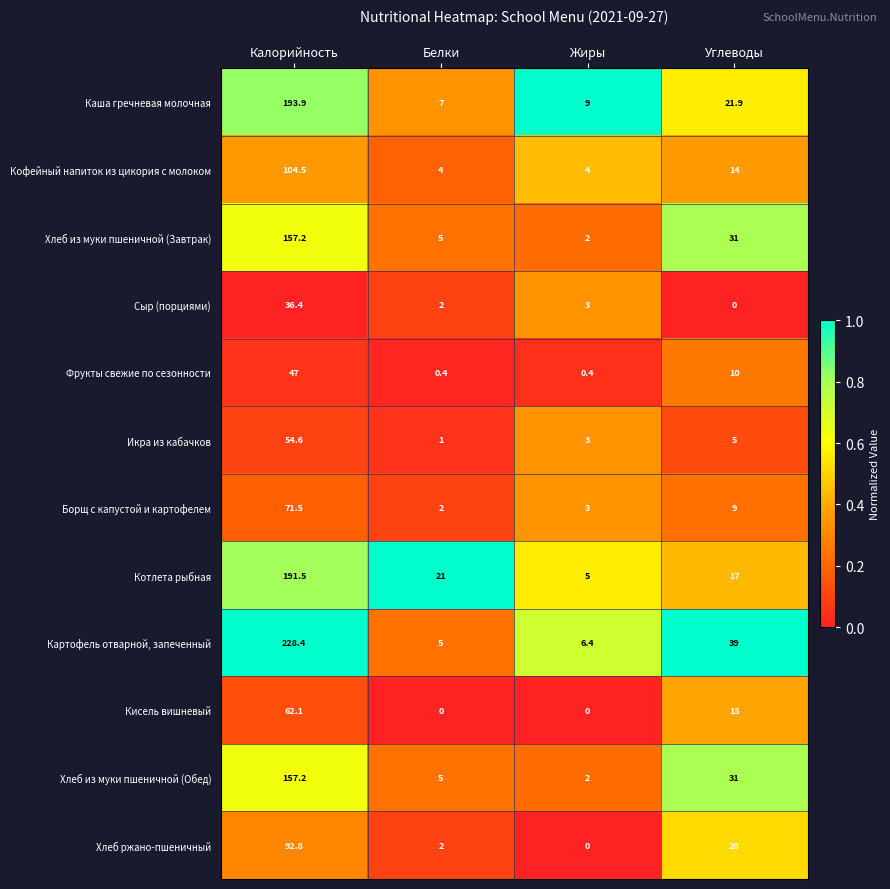

At which label is Икра из кабачков closest to 27?

Углеводы